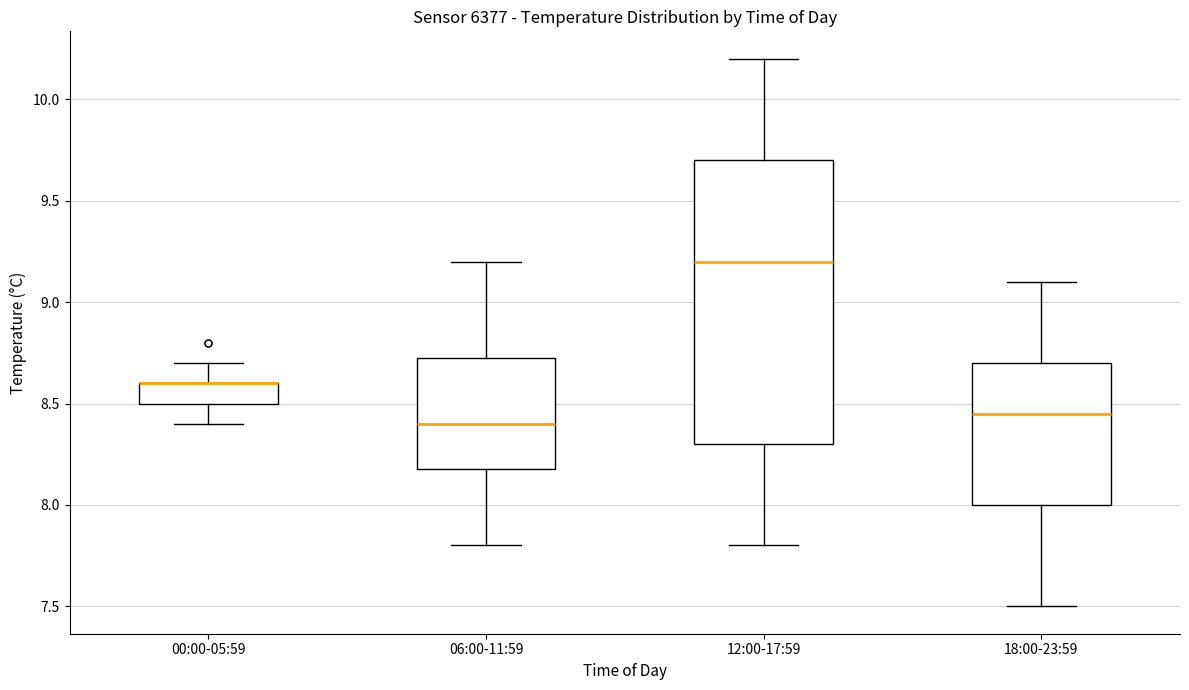

Reading left to right, transcribe this box plot: for each box, give where its median line is, the range the box spans, and where its two whiskers end, as read against the y-axis. The values are not printed on the chart, so give them approximately, as read against the axis.

00:00-05:59: median 8.60 (drawn on the box's upper edge), box 8.50 to 8.60, whiskers 8.40 to 8.70
06:00-11:59: median 8.40, box 8.20 to 8.75, whiskers 7.80 to 9.20
12:00-17:59: median 9.20, box 8.30 to 9.70, whiskers 7.80 to 10.20
18:00-23:59: median 8.45, box 8.00 to 8.70, whiskers 7.50 to 9.10